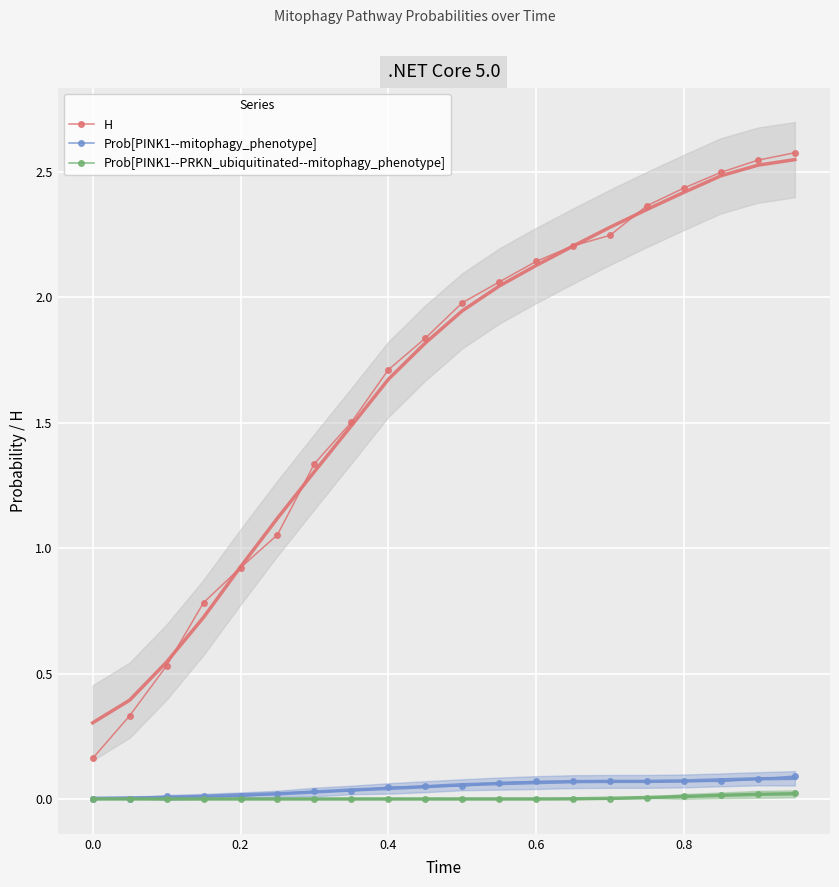

True or false: H and Prob[PINK1--mitophagy_phenotype] cross at least once.

False